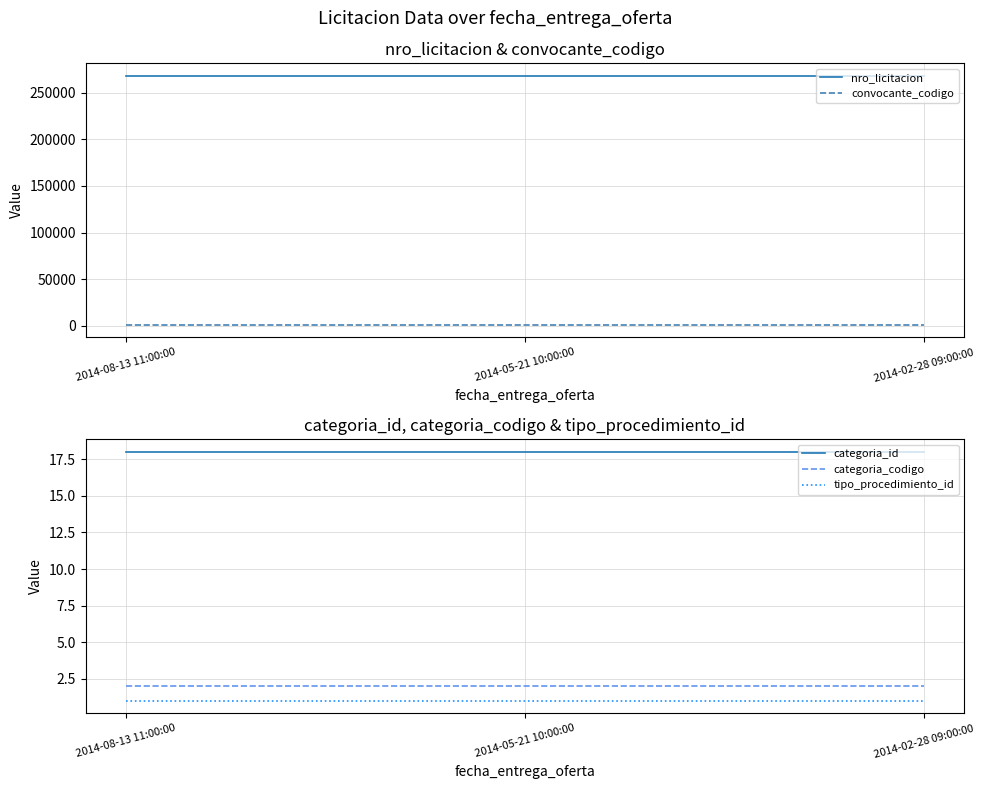

Reading right to left, transcribe all the data shown in this chart.

nro_licitacion: 2014-02-28 09:00:00=267958	2014-05-21 10:00:00=267958	2014-08-13 11:00:00=267958
convocante_codigo: 2014-02-28 09:00:00=1001	2014-05-21 10:00:00=1001	2014-08-13 11:00:00=1001
categoria_id: 2014-02-28 09:00:00=18	2014-05-21 10:00:00=18	2014-08-13 11:00:00=18
categoria_codigo: 2014-02-28 09:00:00=2	2014-05-21 10:00:00=2	2014-08-13 11:00:00=2
tipo_procedimiento_id: 2014-02-28 09:00:00=1	2014-05-21 10:00:00=1	2014-08-13 11:00:00=1